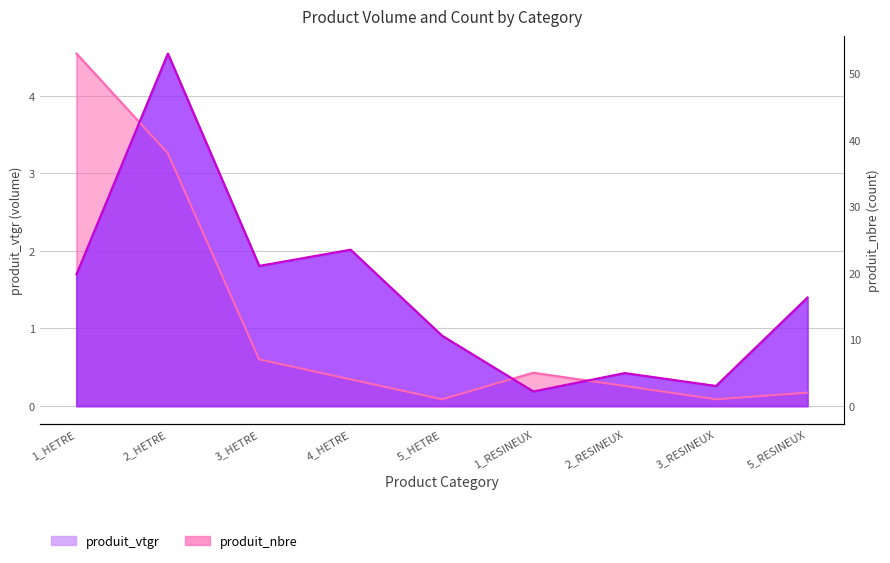

Where is the first local maximum for produit_nbre?

1_RESINEUX